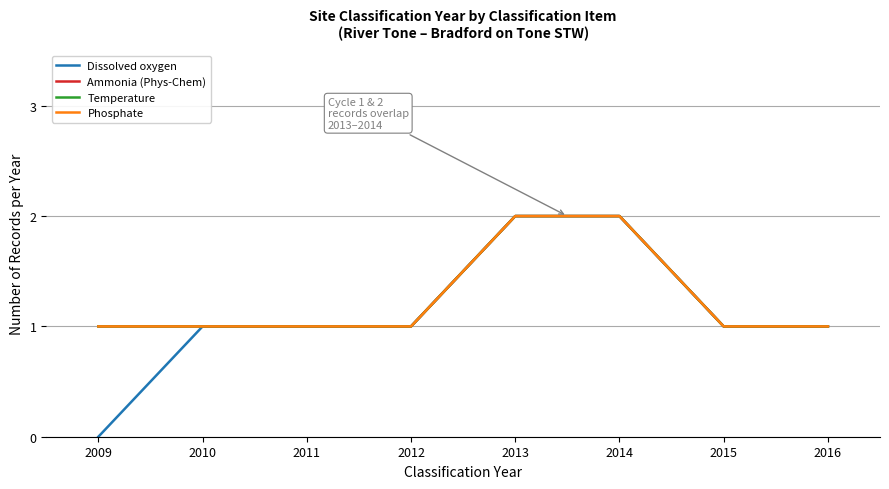

Which series has the largest range (max minus min)?

Dissolved oxygen